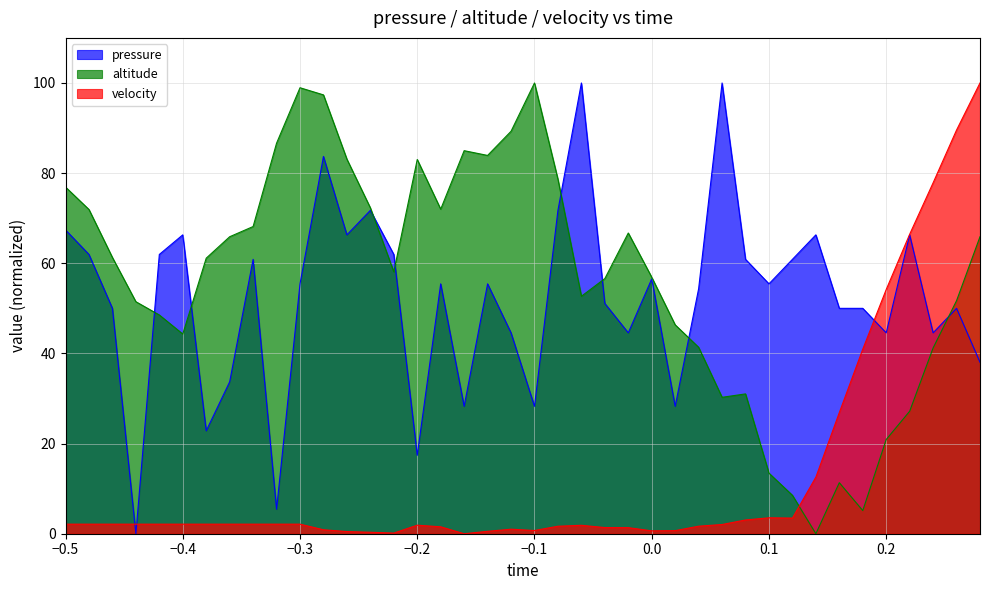

What is the average value of the pressure series?

52.3